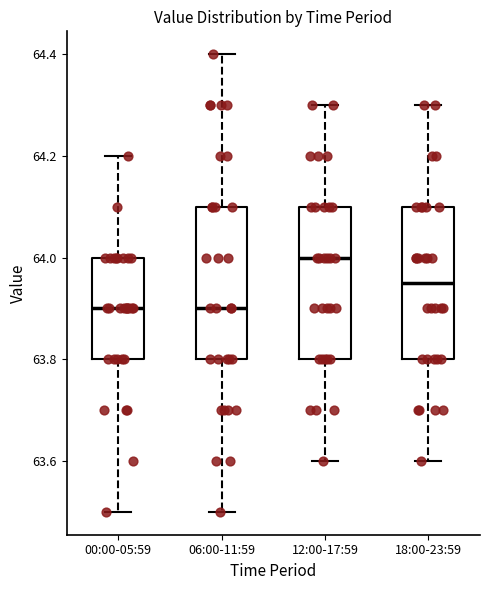

Reading left to right, read every box against the y-axis: the position of its median line, the range the box covers, and the ends of its whiskers. The values are not printed on the chart, so give them approximately, as read against the axis.

00:00-05:59: median 63.90, box 63.80 to 64.00, whiskers 63.50 to 64.20
06:00-11:59: median 63.90, box 63.80 to 64.10, whiskers 63.50 to 64.40
12:00-17:59: median 64.00, box 63.80 to 64.10, whiskers 63.60 to 64.30
18:00-23:59: median 63.96, box 63.80 to 64.10, whiskers 63.60 to 64.30